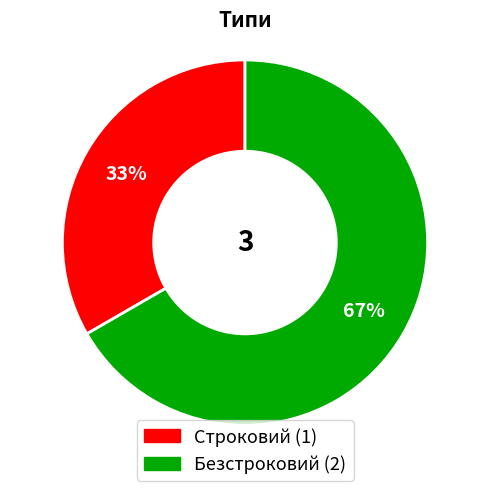

How many segments does this pie chart have?

2